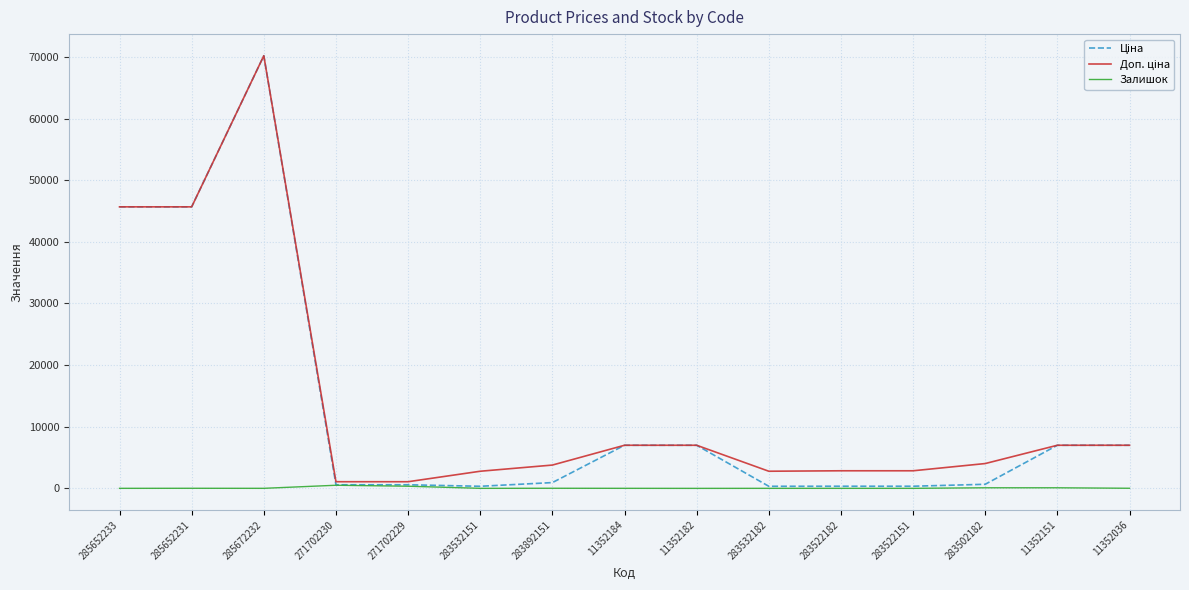

What is the maximum value shown in the chart?

70181.6